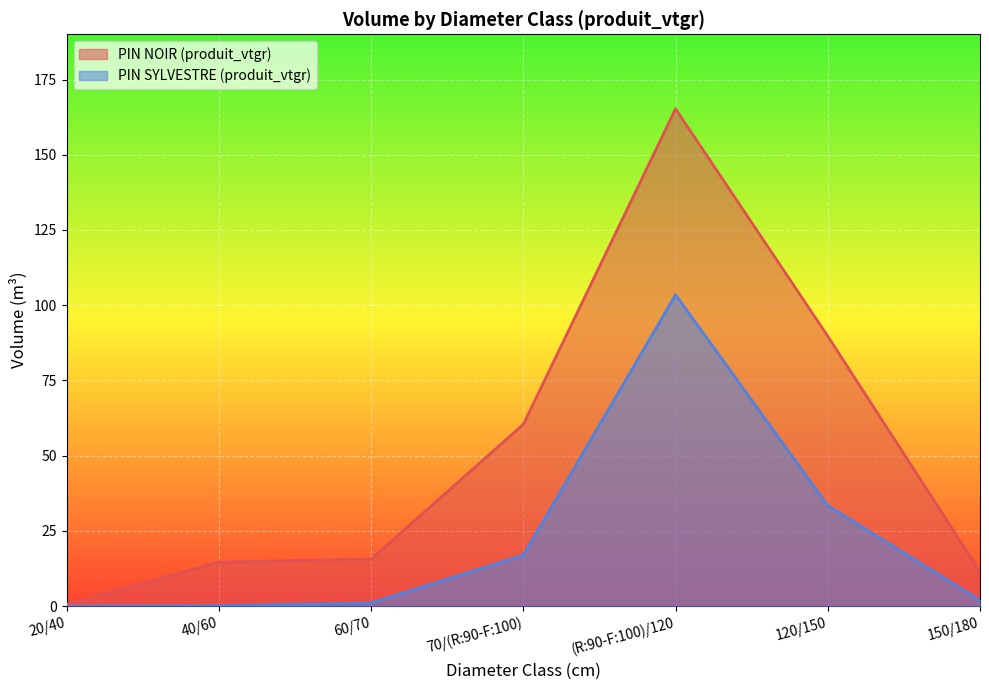

What is the difference between the highest and lowest values at 20/40?

0.6